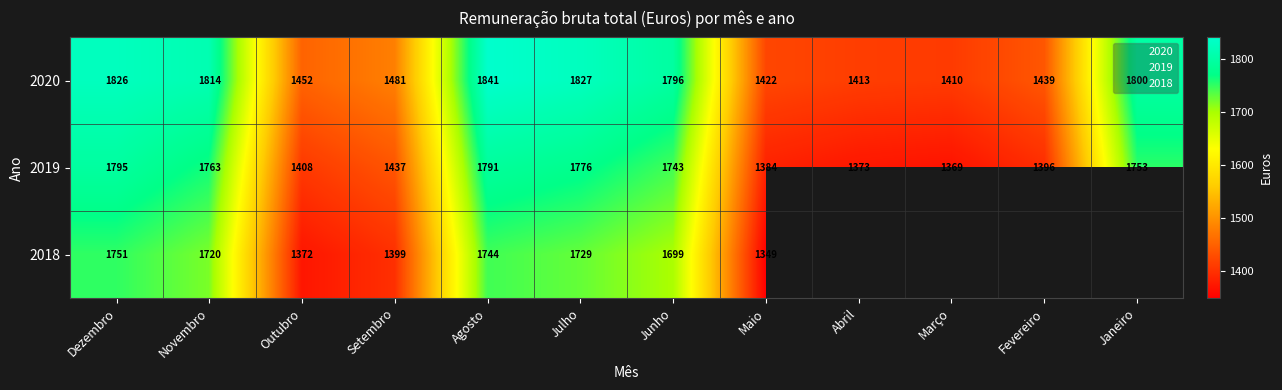

At how many categories does at least one series exceed 1805?

4